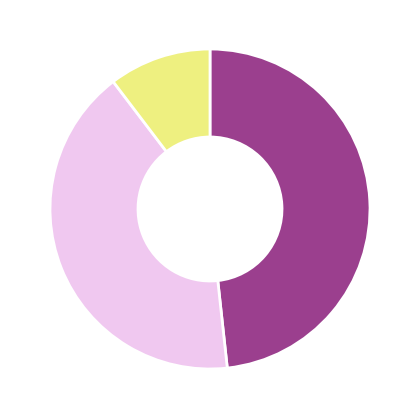

To the nearest percent, what is the difference between the largest and smallest slice percentages?

38%